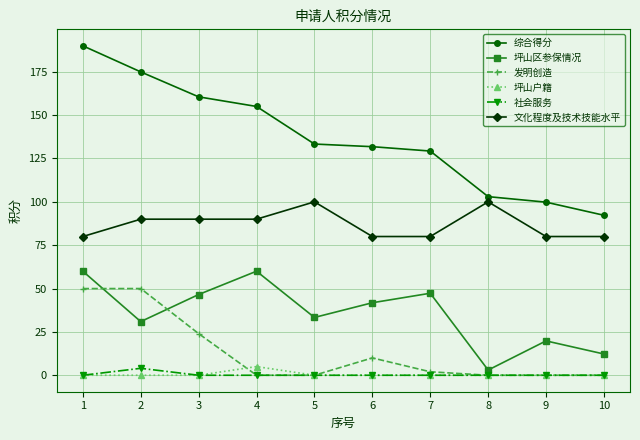

What is the difference between the highest and lowest values at 9?

99.8